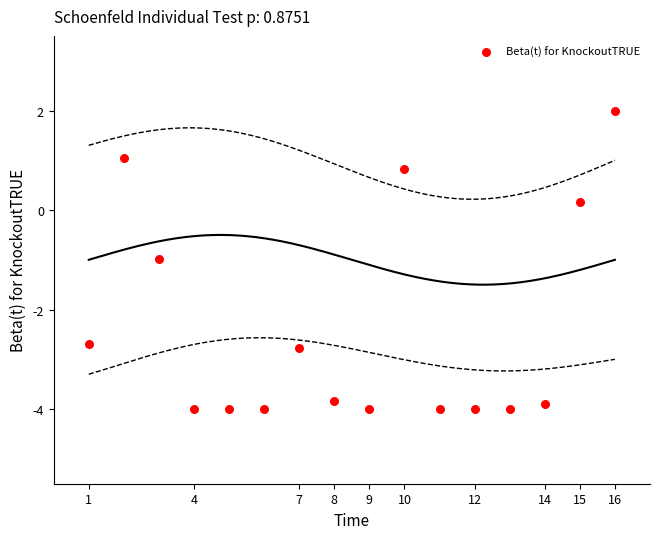

What is the range of Y values (max minus min)?

6.0